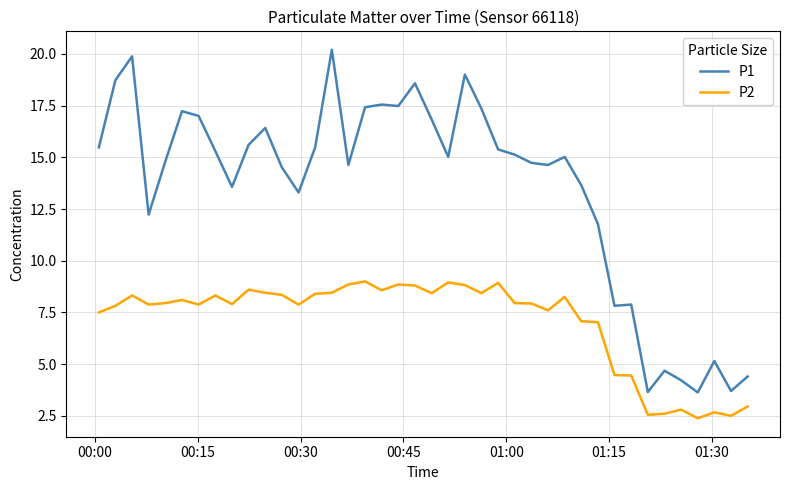

True or false: P2 and P1 intersect in this chart.

False